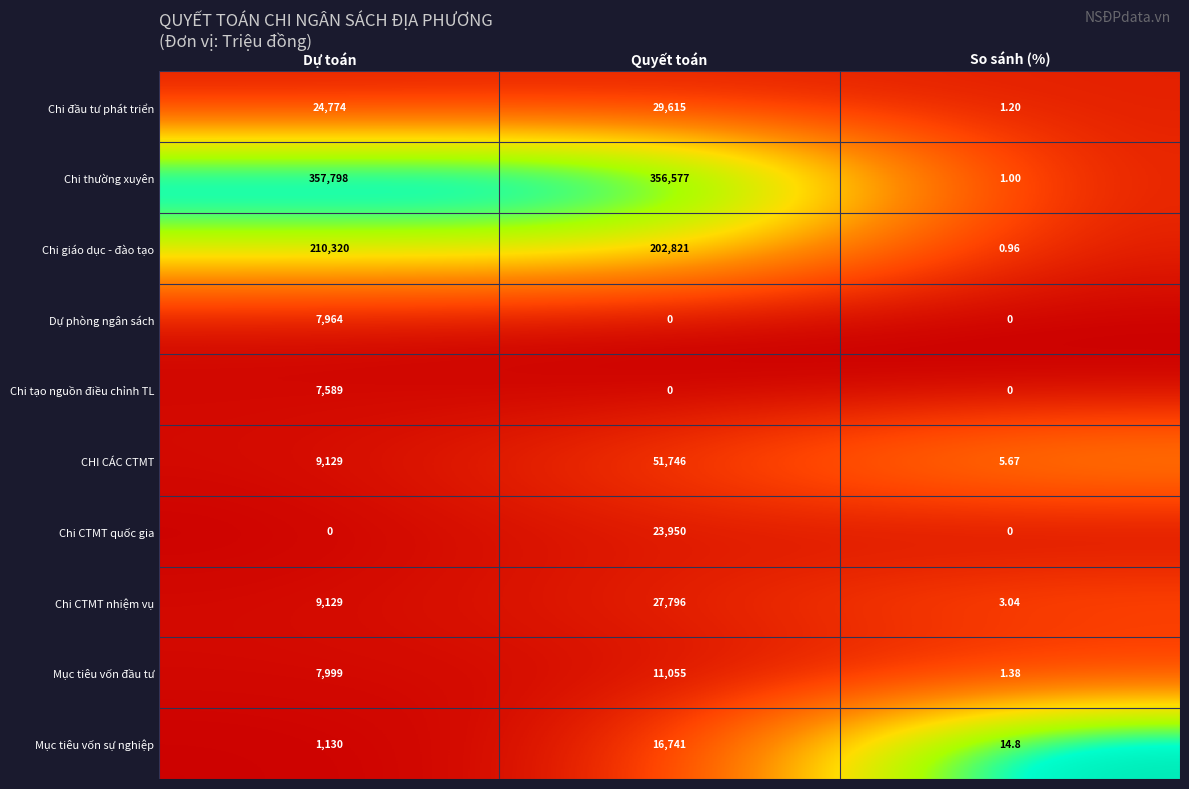

At which category is the sum across all series the highest?

Quyết toán